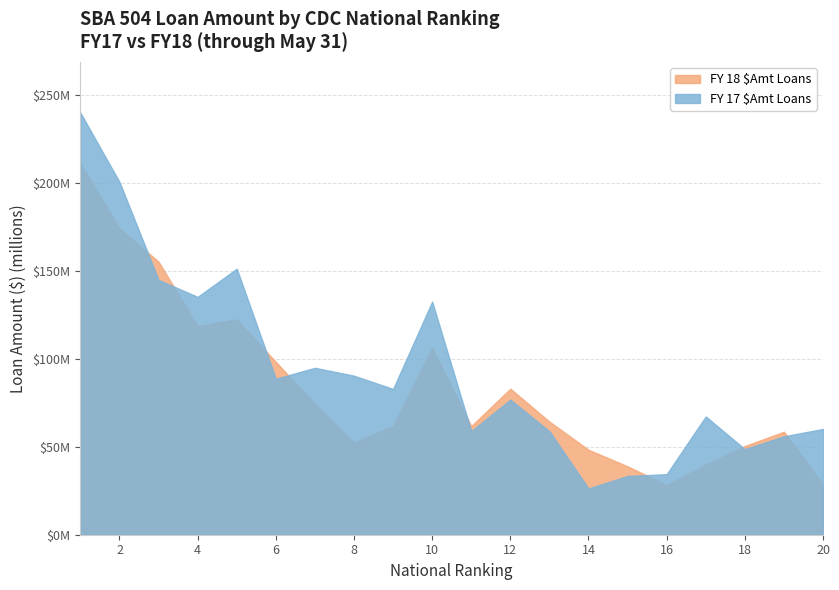

How many intersections are there between FY 17 $Amt Loans and FY 18 $Amt Loans?

8